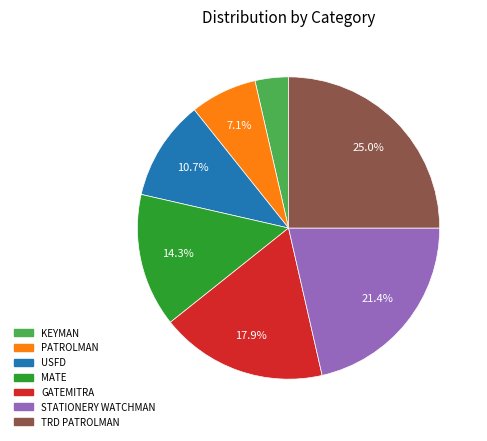

Rank the categories by value from highest to lowest.

TRD PATROLMAN, STATIONERY WATCHMAN, GATEMITRA, MATE, USFD, PATROLMAN, KEYMAN